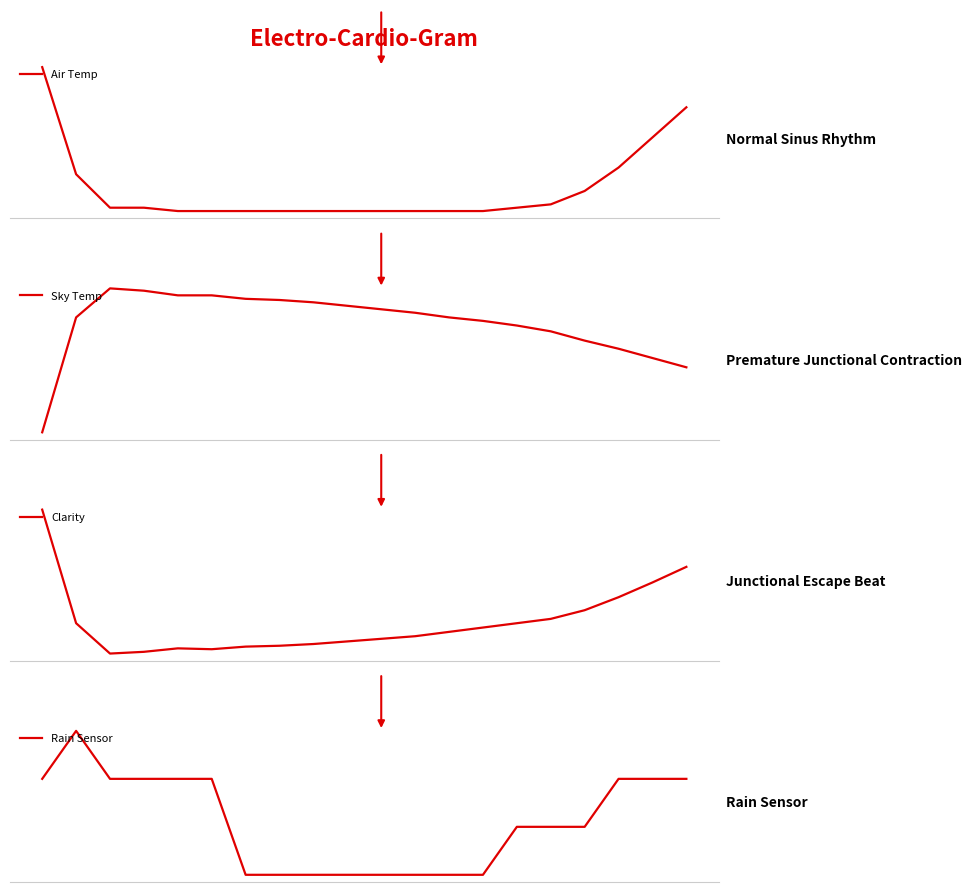

What are all the series names shown in the legend?

Air Temp, Sky Temp, Clarity, Rain Sensor